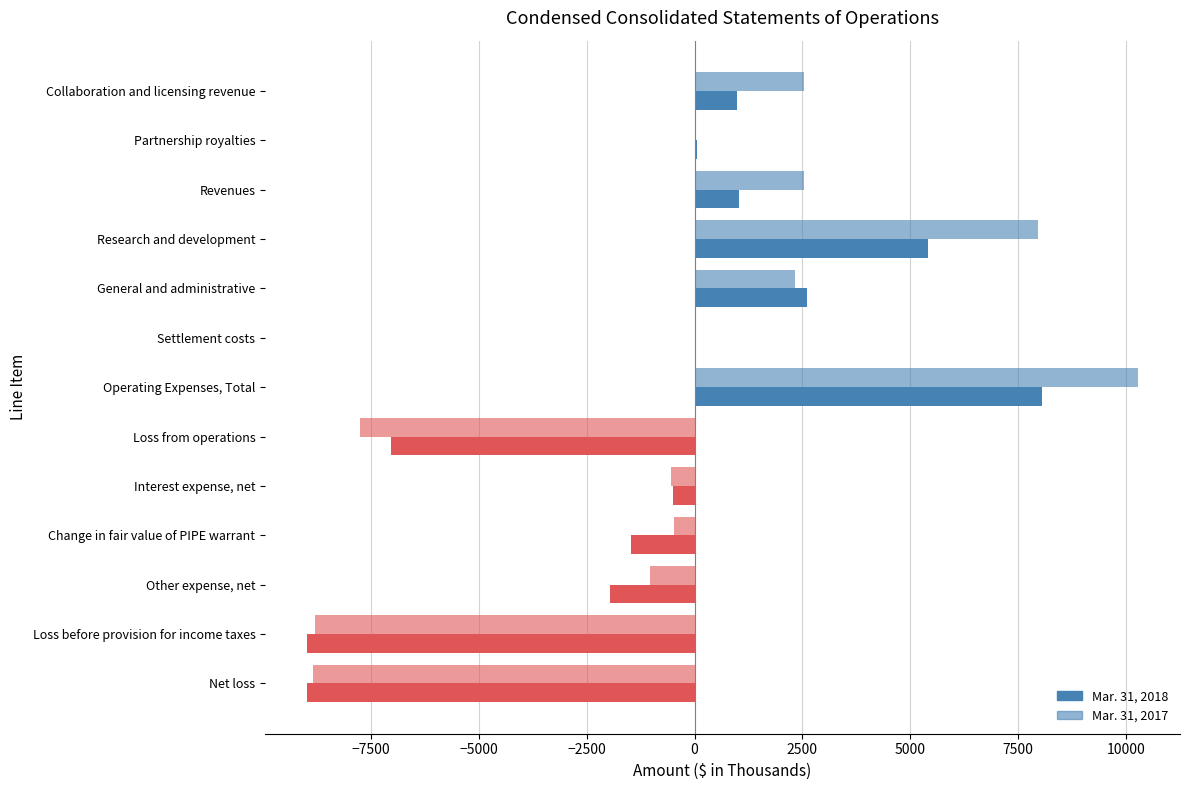

How many data points does each series have?

13